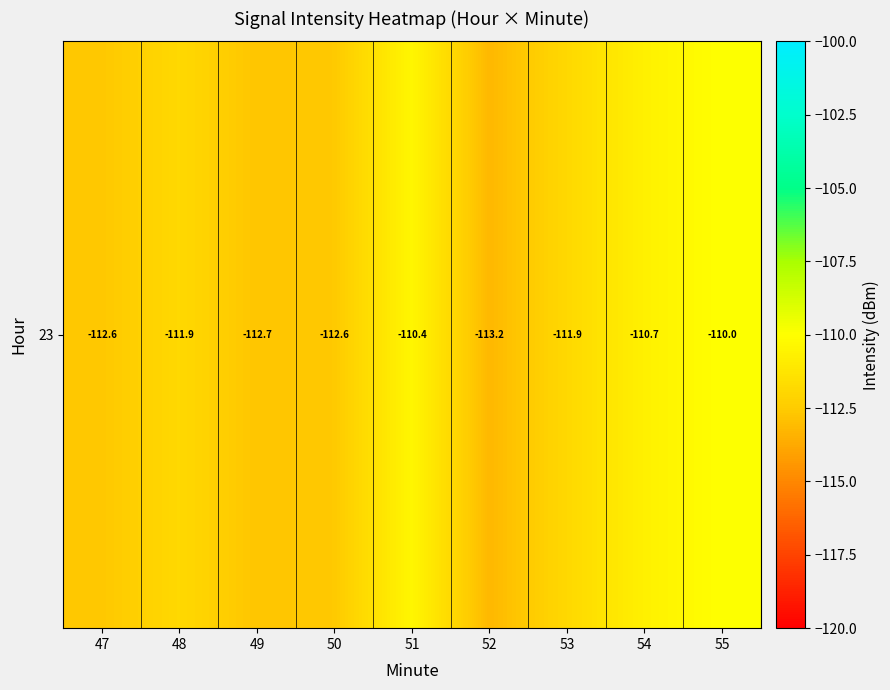

Between 49 and 52, which is larger?

49